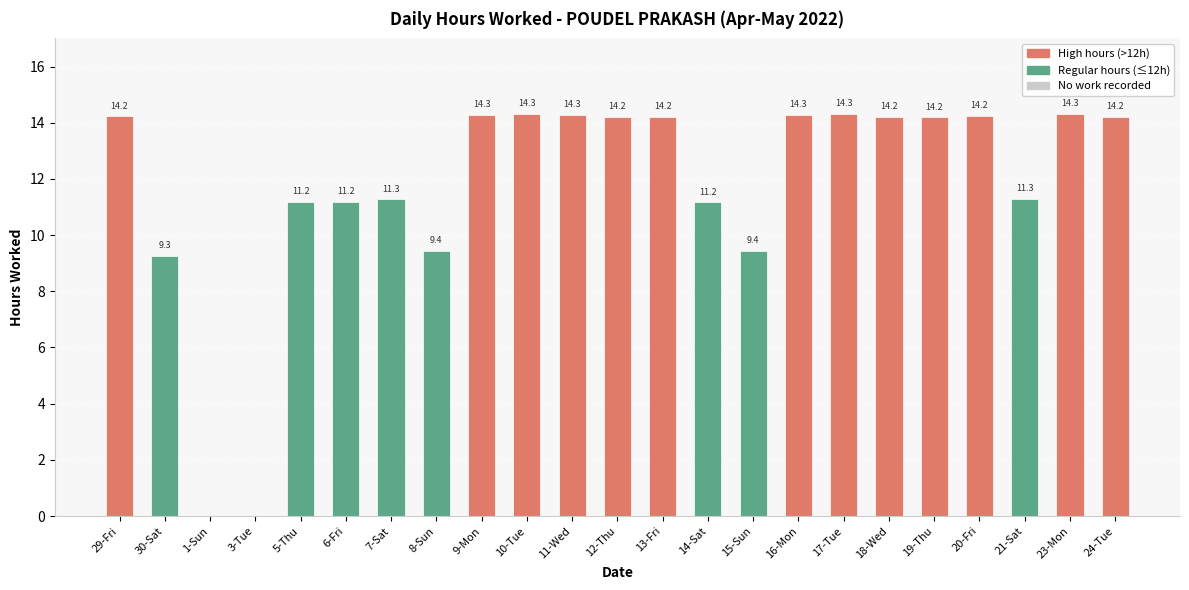

Approximately how many times larger is the value at 14-Sat compared to 12-Thu?

0.8